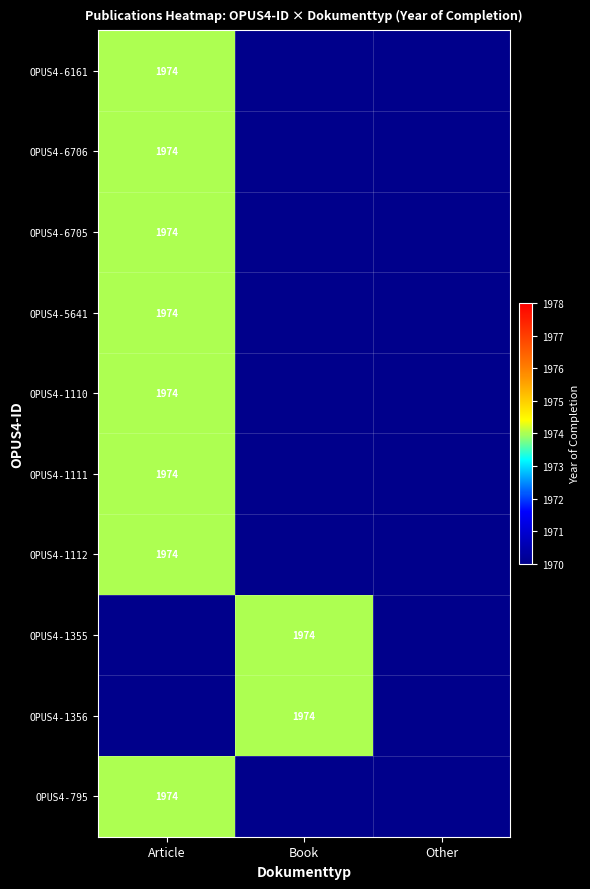

Reading left to right, what are all the values shown in this chart?

OPUS4-6161: 1974	0	0
OPUS4-6706: 1974	0	0
OPUS4-6705: 1974	0	0
OPUS4-5641: 1974	0	0
OPUS4-1110: 1974	0	0
OPUS4-1111: 1974	0	0
OPUS4-1112: 1974	0	0
OPUS4-1355: 0	1974	0
OPUS4-1356: 0	1974	0
OPUS4-795: 1974	0	0